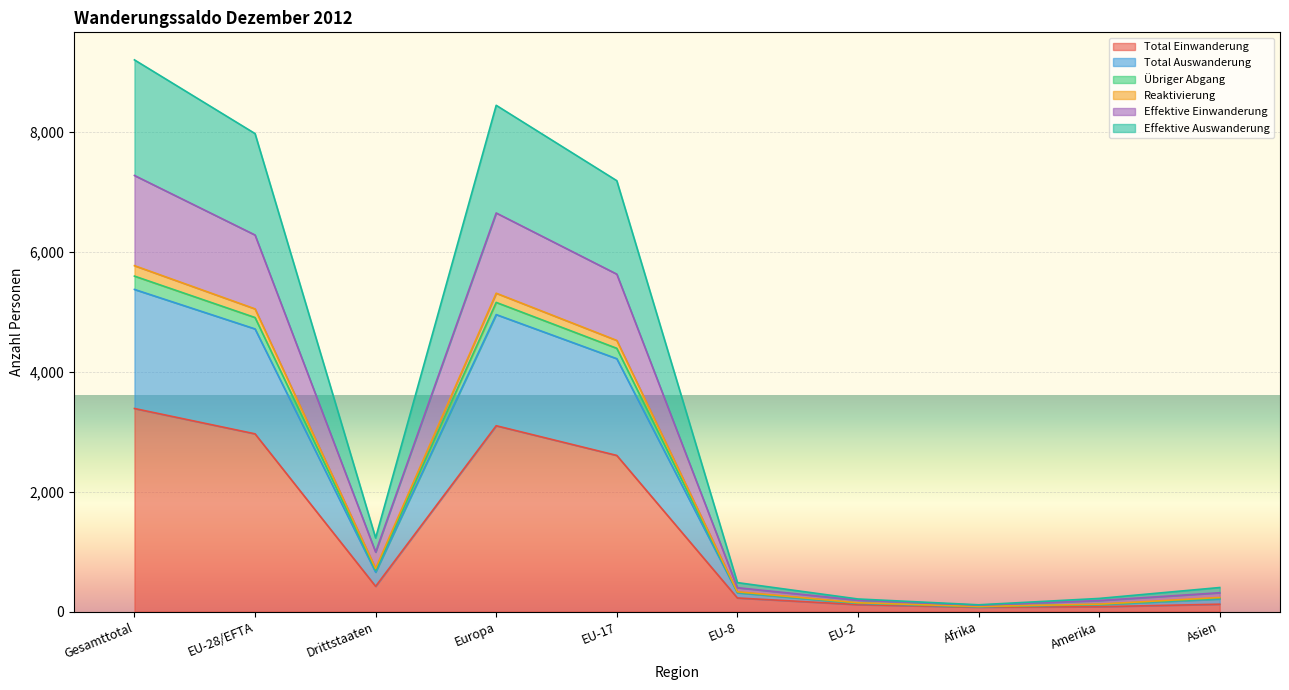

Which category has the highest value in the Total Einwanderung series?

Gesamttotal